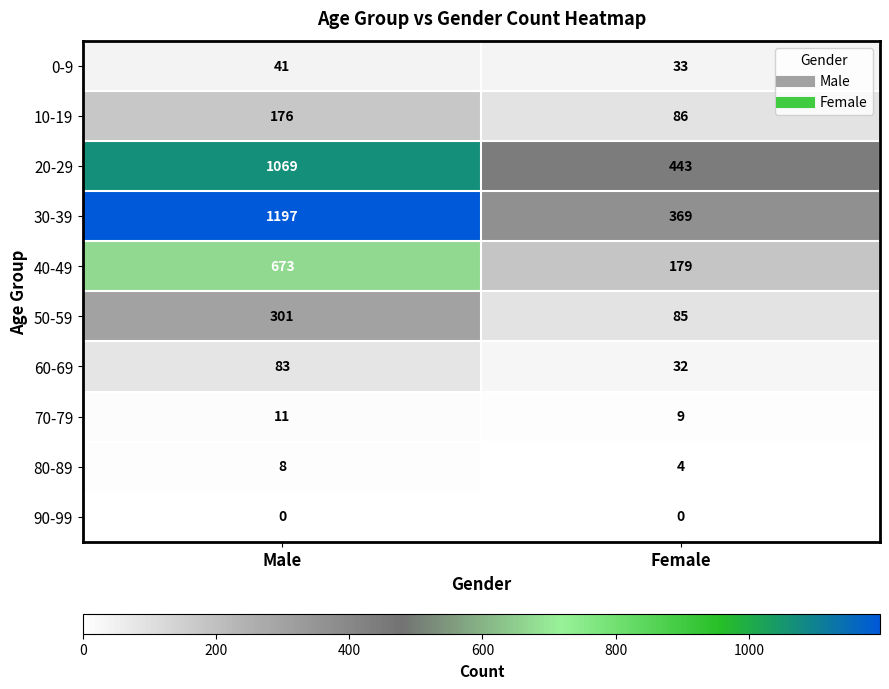

Which label corresponds to the largest value in the chart?

Male